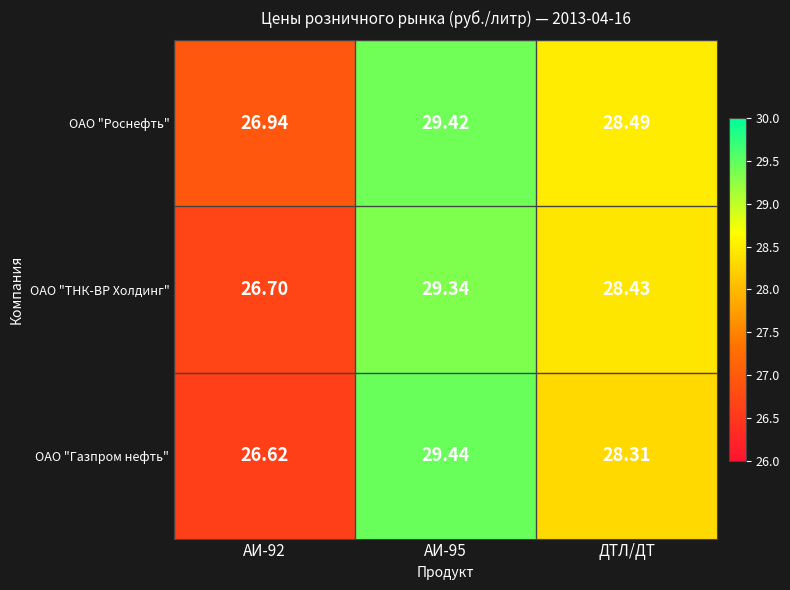

At which category is the sum across all series the highest?

АИ-95